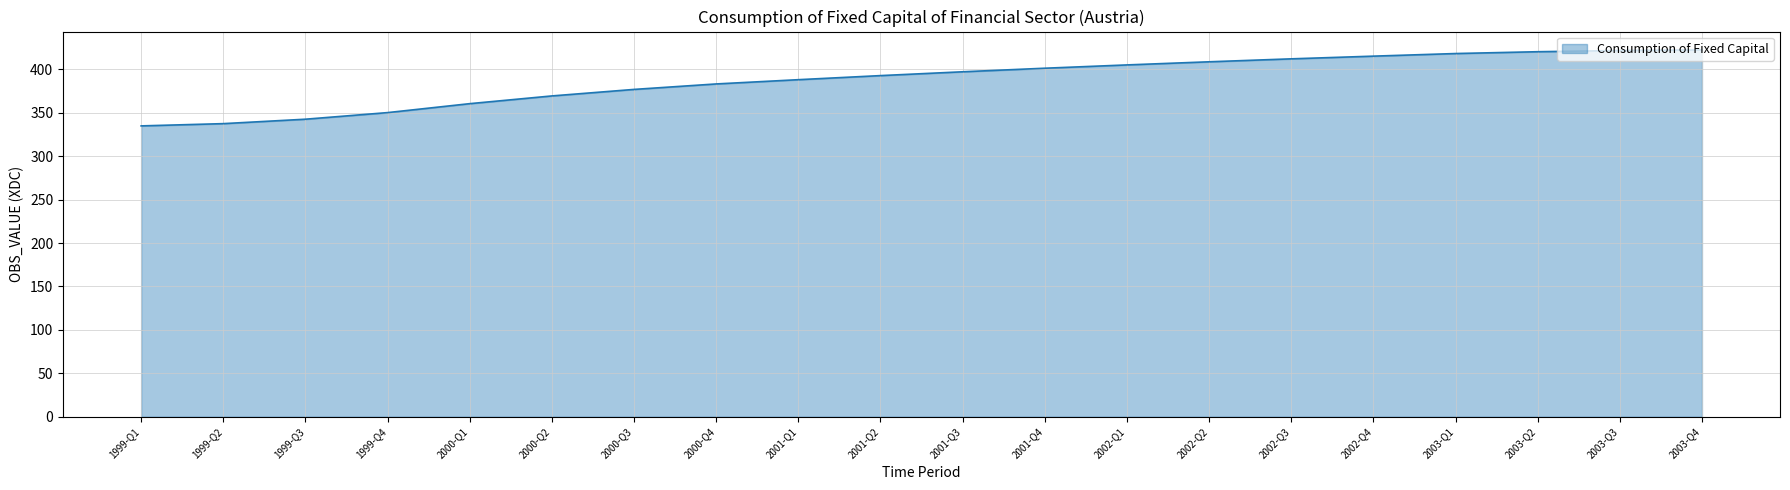

At which label does the data first exceed 397?

2001-Q3